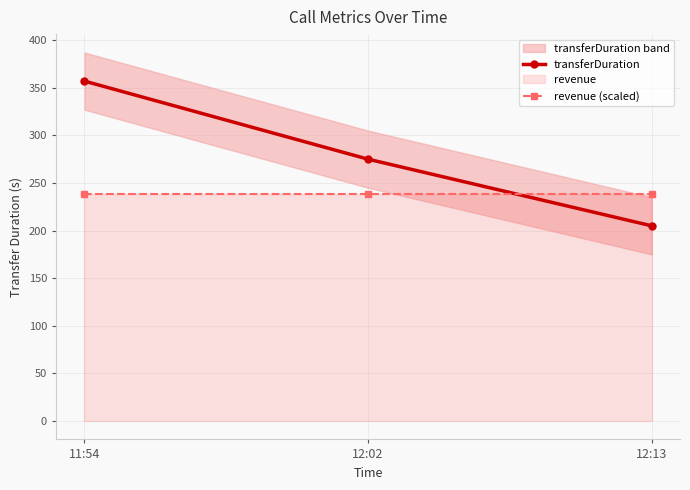

At which label does transferDuration reach its peak?

11:54